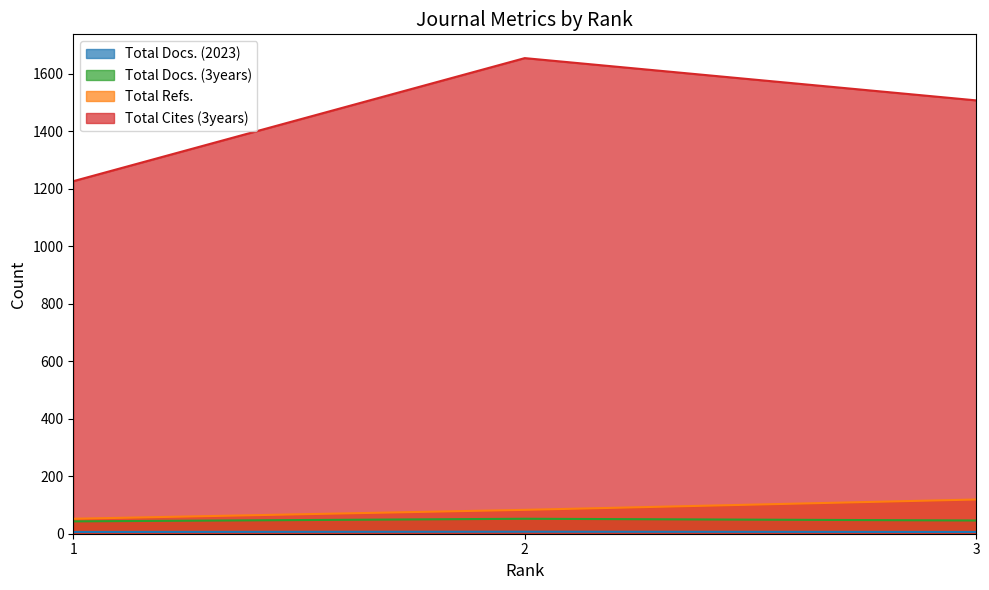

What is the sum of all Total Refs. values?

254